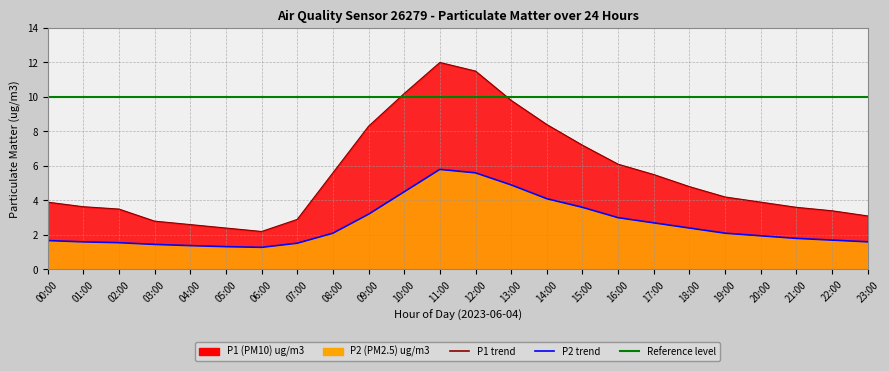

At which label does P1 reach its minimum?

06:00